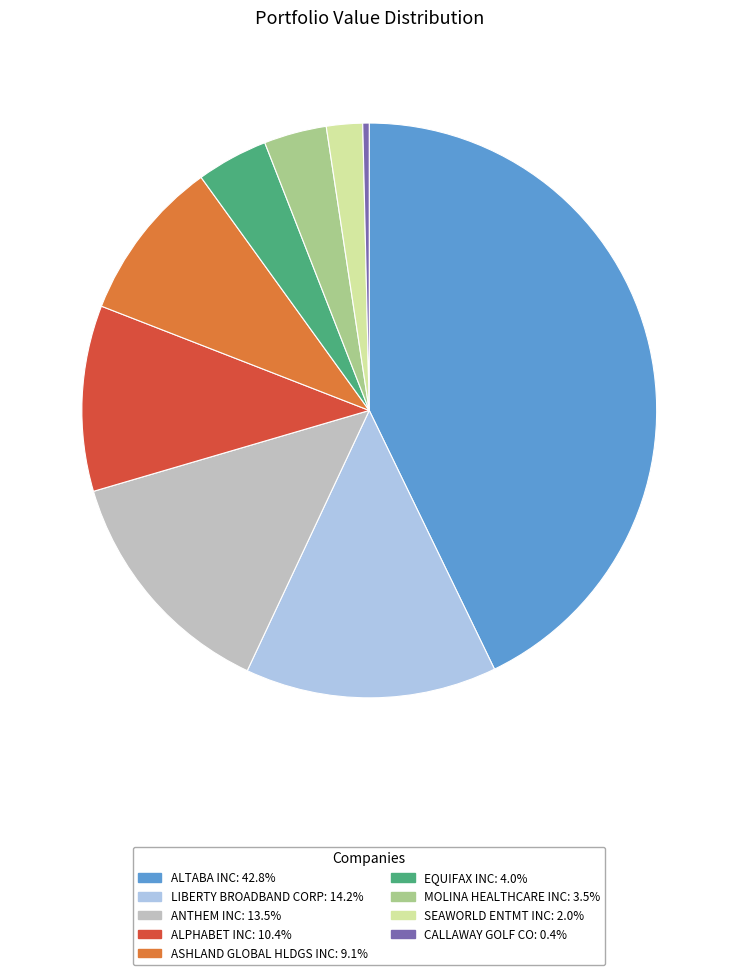

Approximately how many times larger is the value at LIBERTY BROADBAND CORP compared to ASHLAND GLOBAL HLDGS INC?

1.5